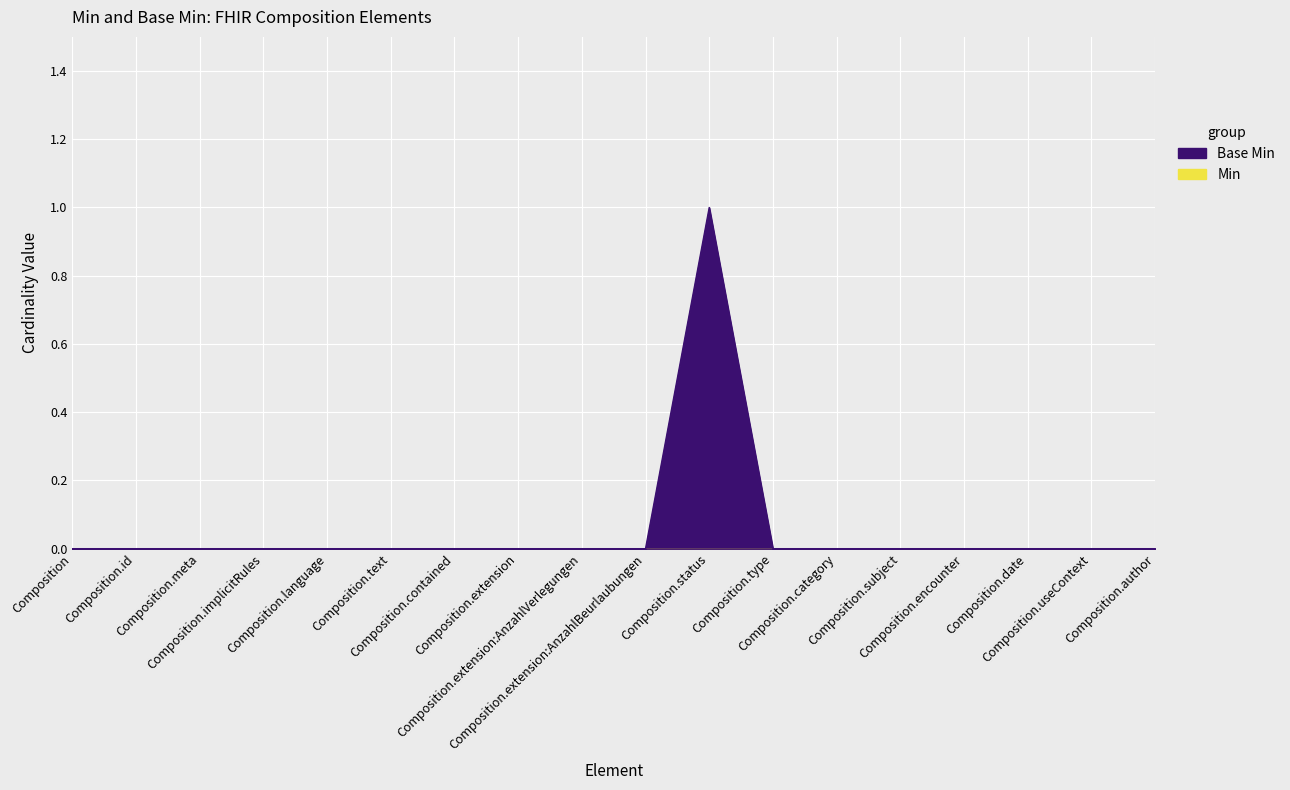

What is the label of the 8th point from the left?

Composition.extension